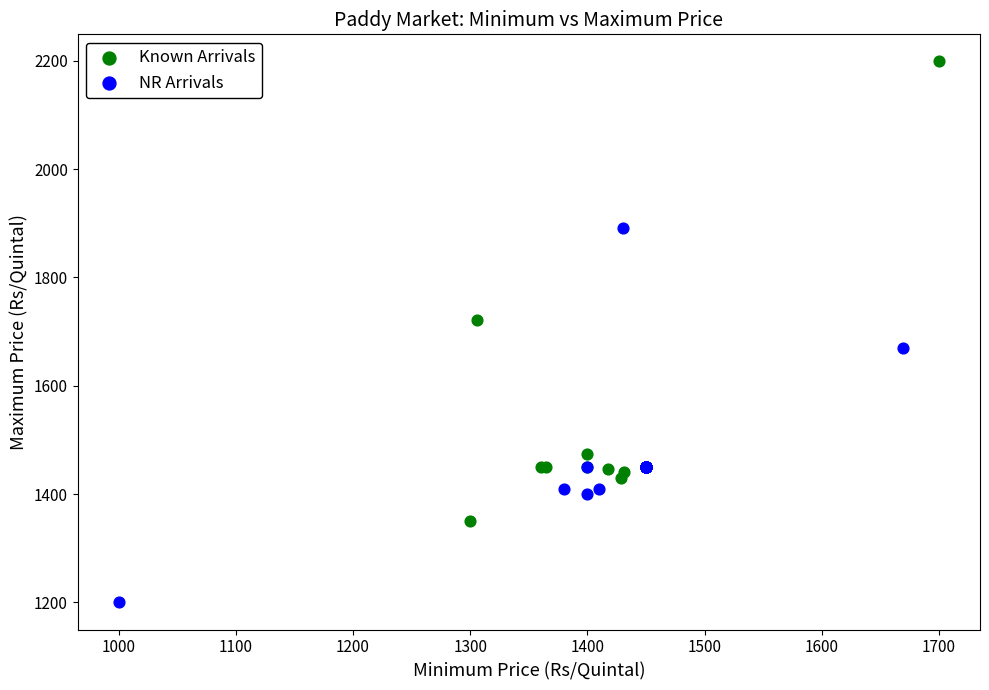

Which series reaches the minimum Y coordinate?

NR Arrivals